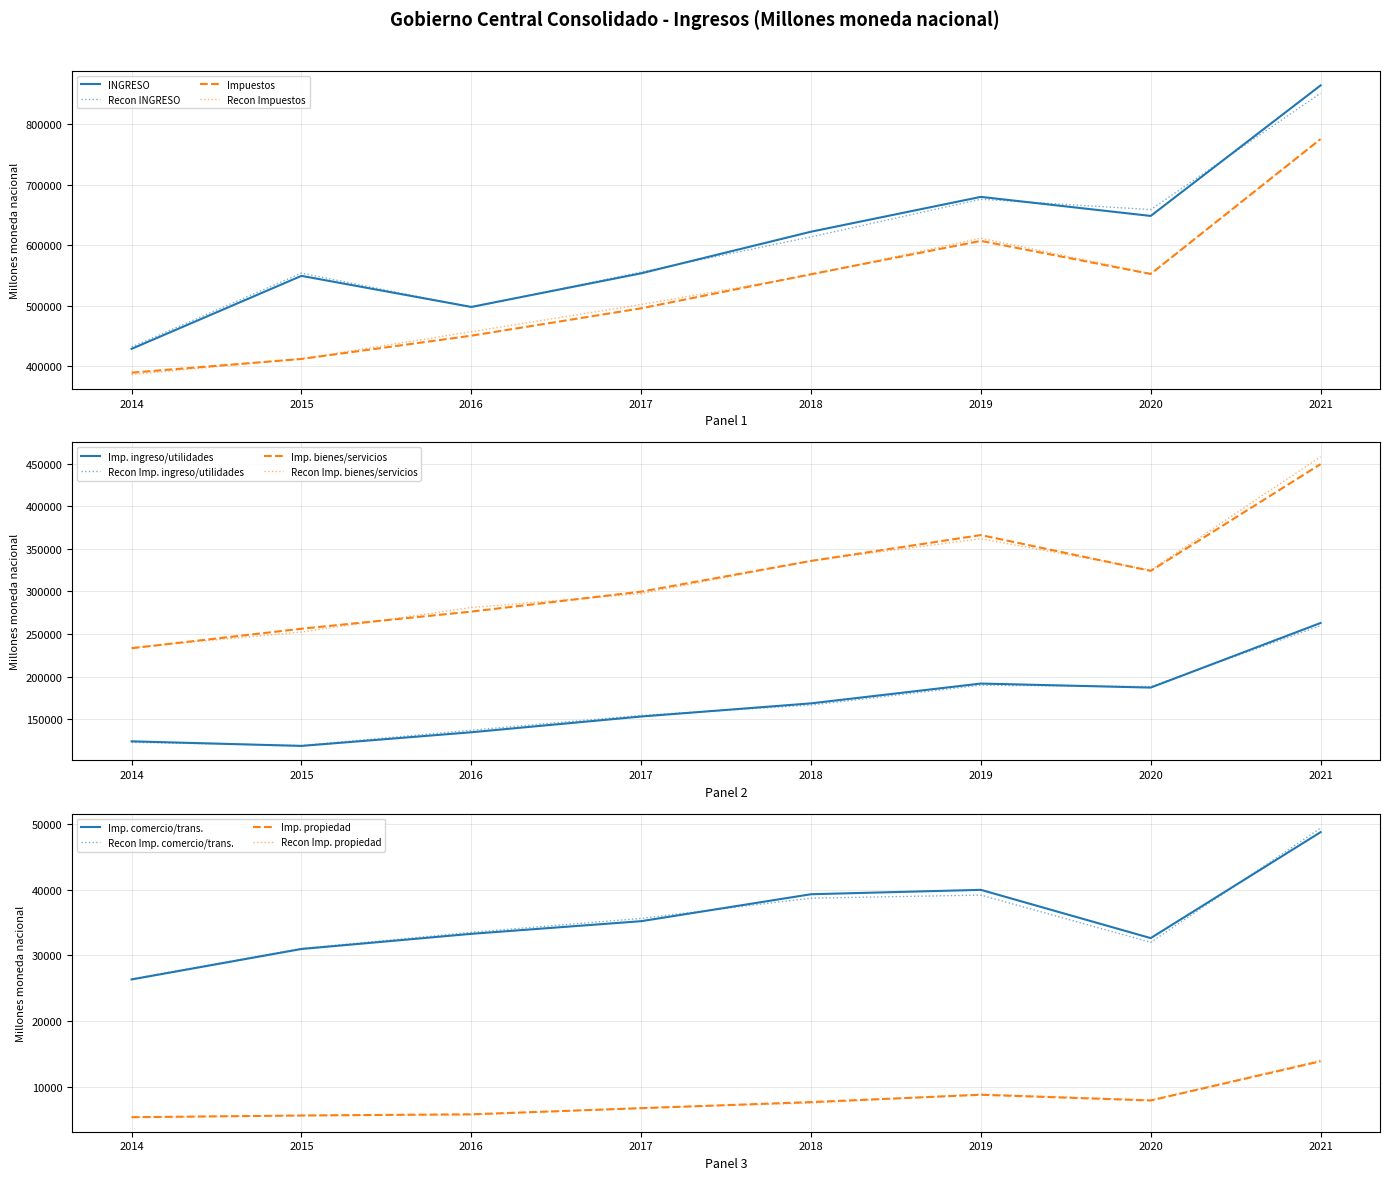

True or false: Imp. comercio/trans. and Imp. ingreso/utilidades cross at least once.

False